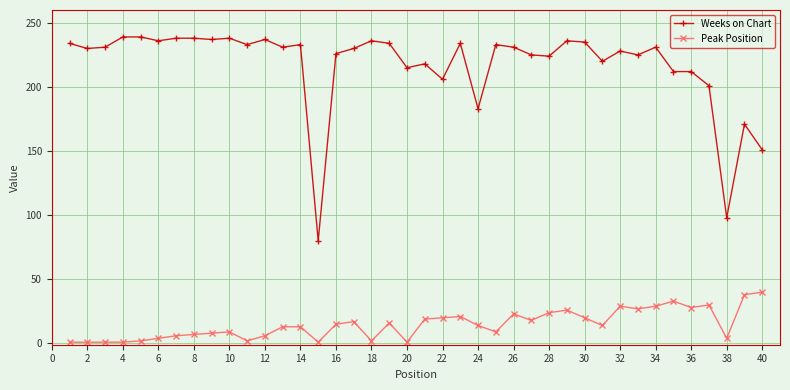

List the series in order of their overall mean, highest first.

Weeks on Chart, Peak Position